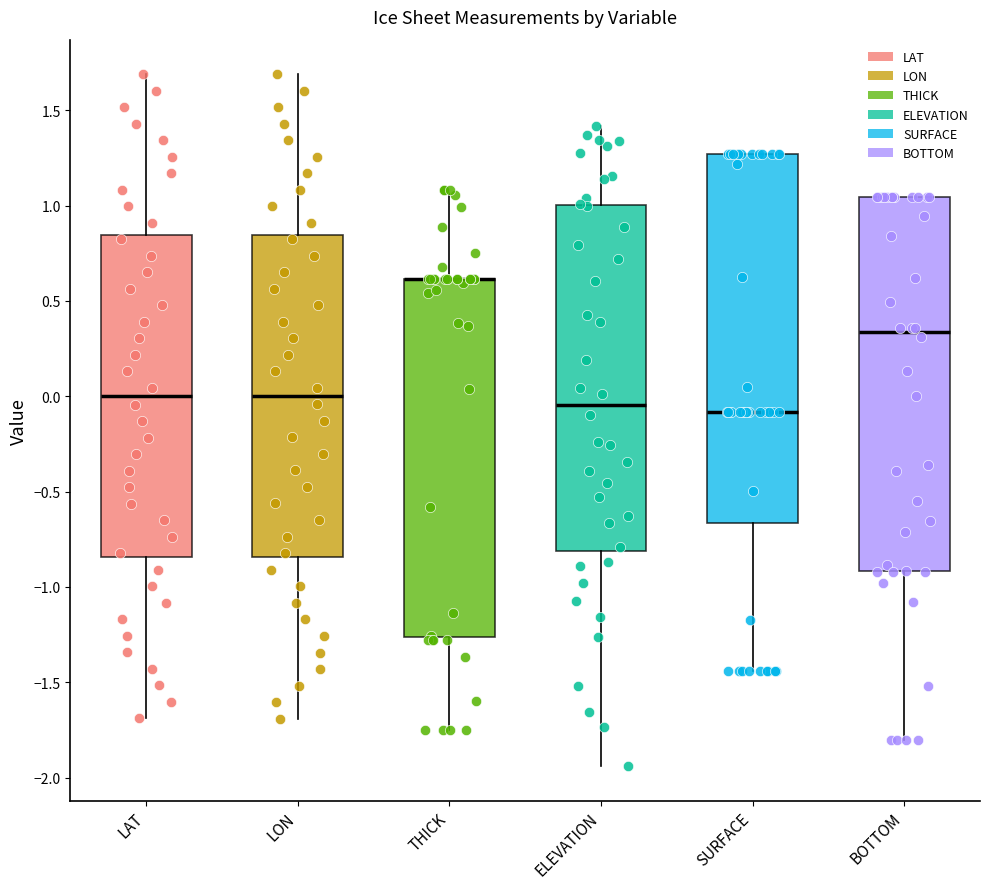

Reading left to right, transcribe this box plot: for each box, give where its median line is, the range the box spans, and where its two whiskers end, as read against the y-axis. The values are not printed on the chart, so give them approximately, as read against the axis.

LAT: median 0.00, box -0.85 to 0.85, whiskers -1.70 to 1.70
LON: median 0.00, box -0.85 to 0.85, whiskers -1.70 to 1.70
THICK: median 0.60 (drawn on the box's upper edge), box -1.25 to 0.60, whiskers -1.75 to 1.10
ELEVATION: median -0.05, box -0.80 to 1.00, whiskers -1.95 to 1.40
SURFACE: median -0.10, box -0.65 to 1.25, whiskers -1.45 to 1.25
BOTTOM: median 0.35, box -0.90 to 1.05, whiskers -1.80 to 1.05